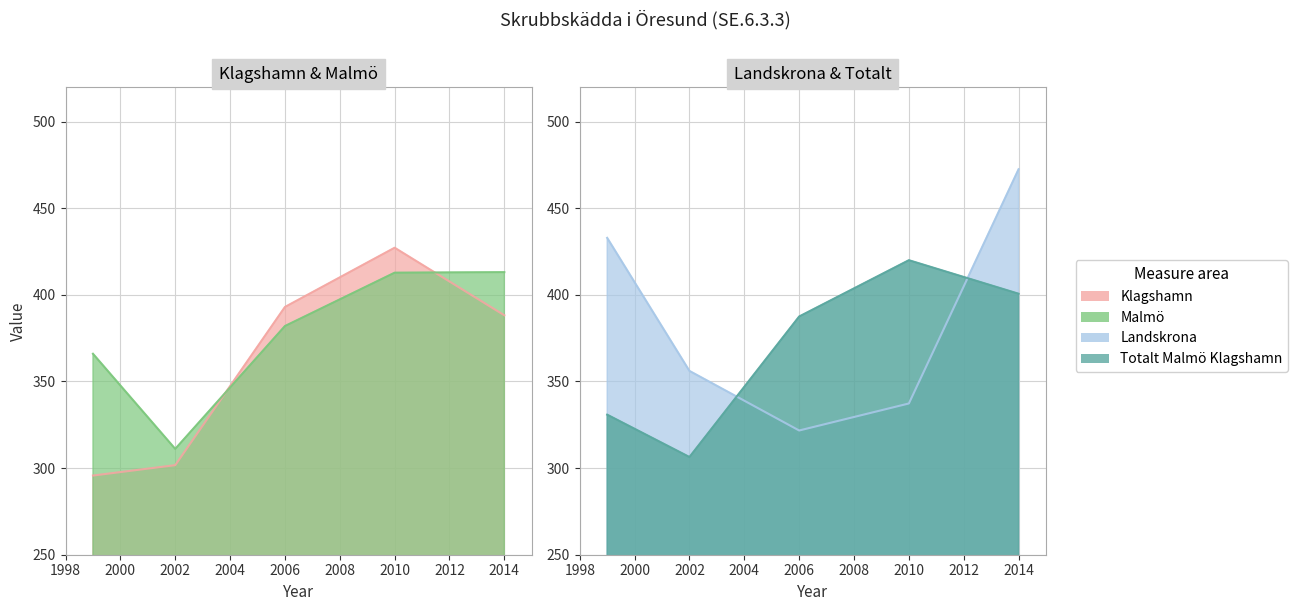

True or false: Malmö and Totalt Malmö Klagshamn cross at least once.

True